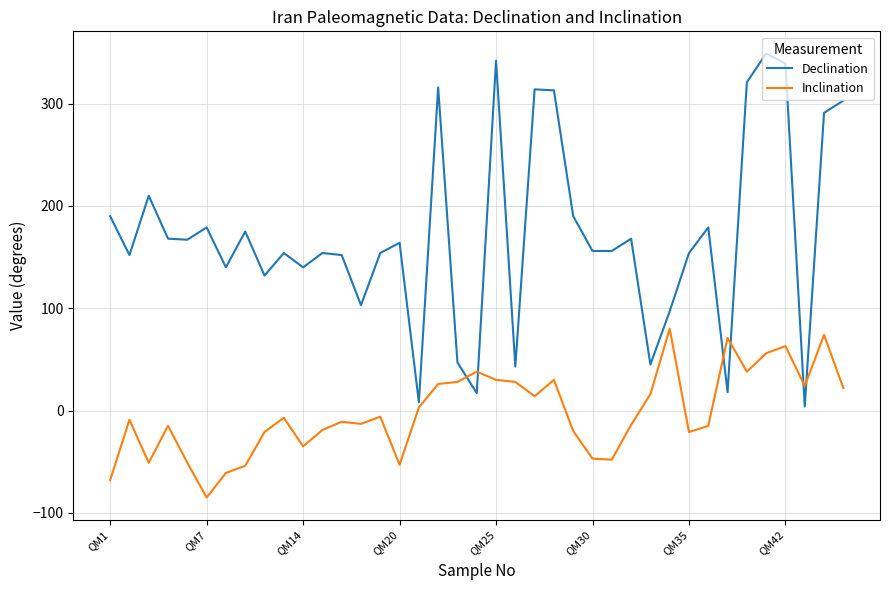

Which series has the largest total across all categories?

Declination